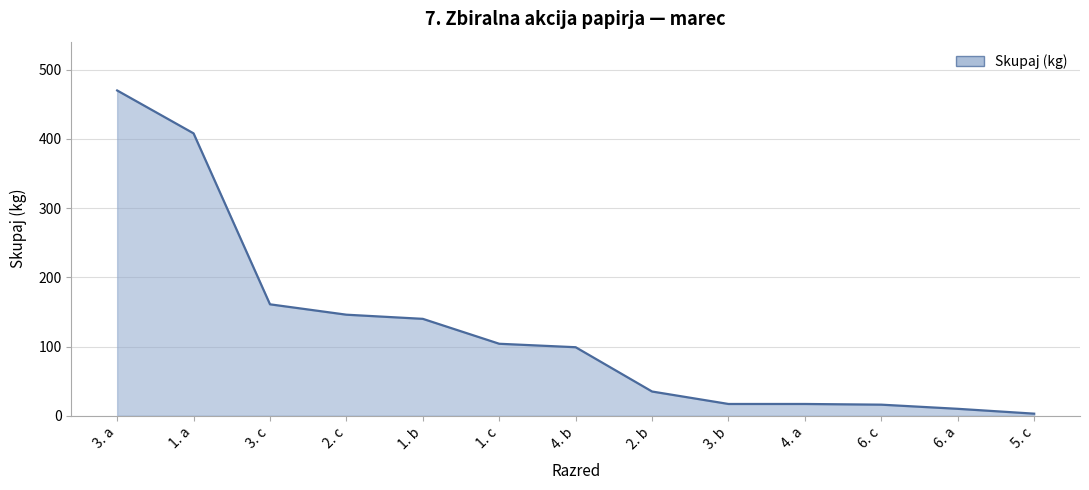

Which category has the lowest value across all series?

5. c